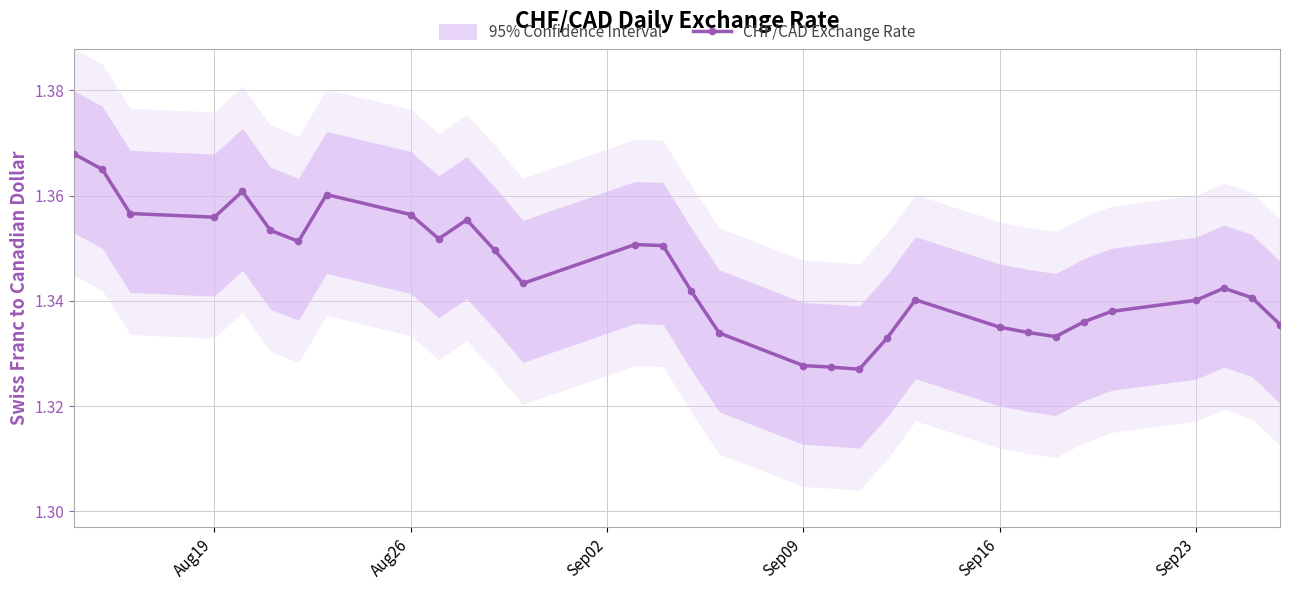

True or false: CHF/CAD Exchange Rate has more than 0 points higher than both neighbors.

True